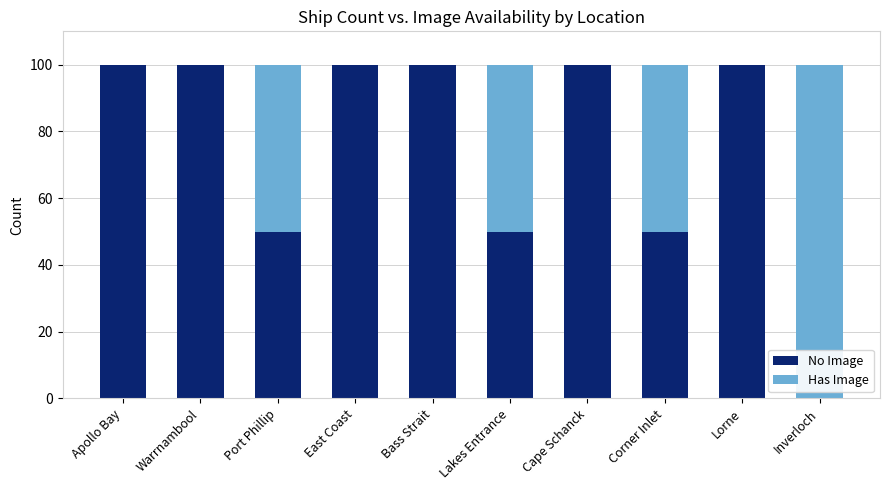

The value of No Image at Corner Inlet is 11. True or false?

False